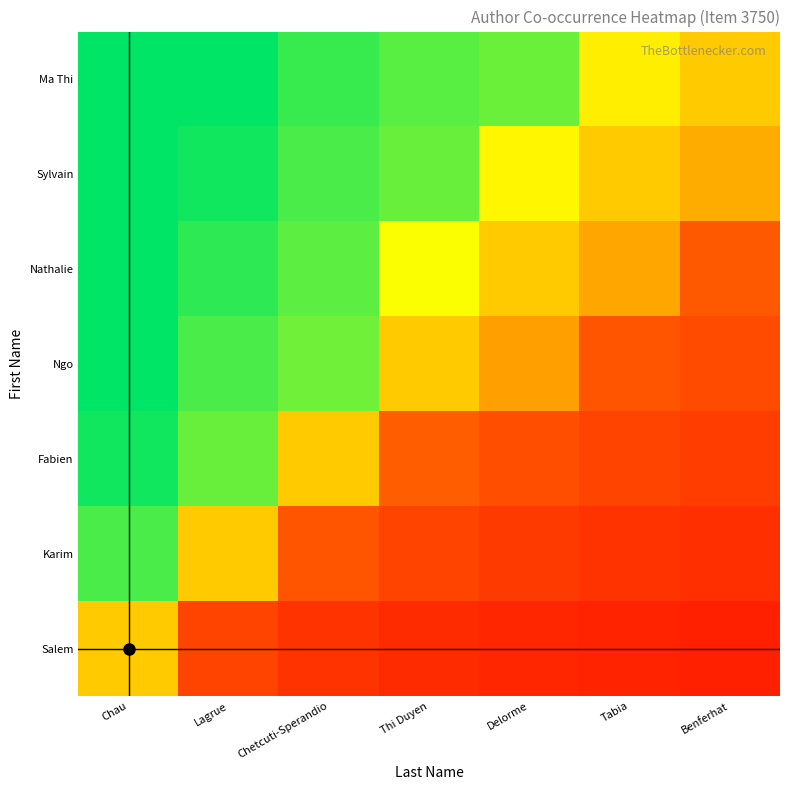

Reading right to left, extract all data points from this chart.

Ma Thi: Benferhat=0.5	Tabia=0.6	Delorme=0.9	Thi Duyen=0.9	Chetcuti-Sperandio=0.9	Lagrue=1.0	Chau=1.0
Sylvain: Benferhat=0.4	Tabia=0.5	Delorme=0.6	Thi Duyen=0.9	Chetcuti-Sperandio=0.9	Lagrue=1.0	Chau=1.0
Nathalie: Benferhat=0.2	Tabia=0.4	Delorme=0.5	Thi Duyen=0.7	Chetcuti-Sperandio=0.9	Lagrue=0.9	Chau=1.0
Ngo: Benferhat=0.2	Tabia=0.2	Delorme=0.4	Thi Duyen=0.5	Chetcuti-Sperandio=0.9	Lagrue=0.9	Chau=1.0
Fabien: Benferhat=0.2	Tabia=0.2	Delorme=0.2	Thi Duyen=0.2	Chetcuti-Sperandio=0.5	Lagrue=0.9	Chau=1.0
Karim: Benferhat=0.1	Tabia=0.1	Delorme=0.2	Thi Duyen=0.2	Chetcuti-Sperandio=0.2	Lagrue=0.5	Chau=0.9
Salem: Benferhat=0.1	Tabia=0.1	Delorme=0.1	Thi Duyen=0.1	Chetcuti-Sperandio=0.1	Lagrue=0.2	Chau=0.5